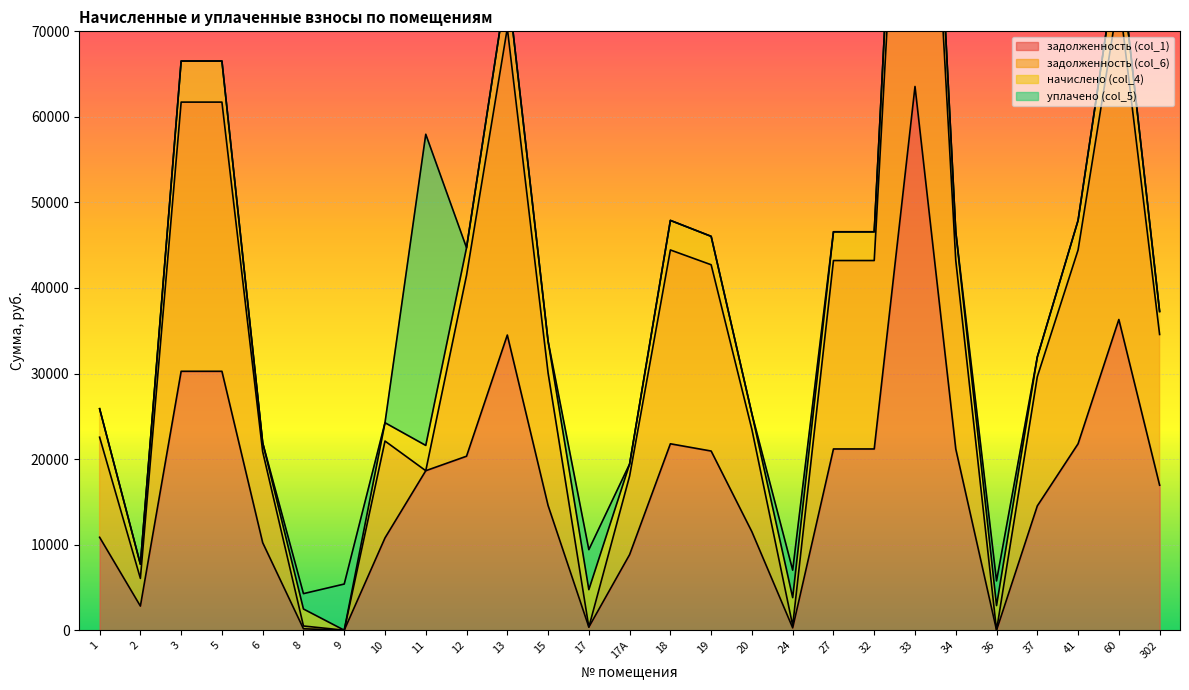

What position from the left is 3?

3